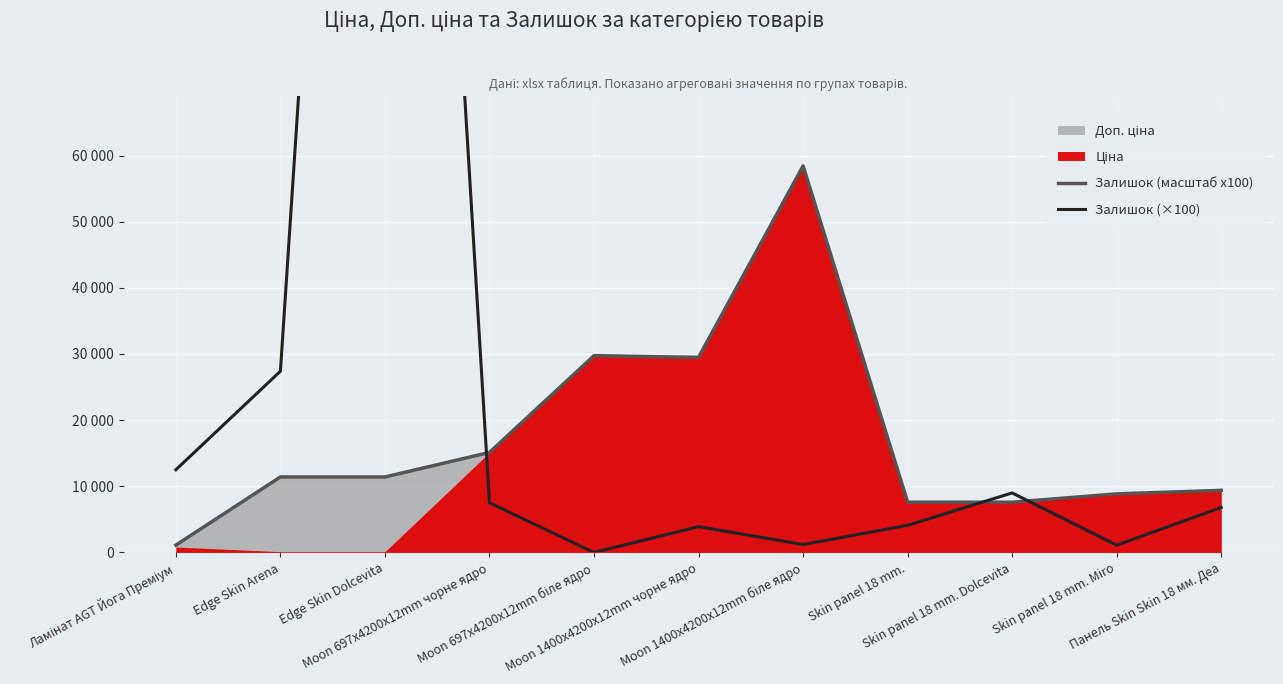

Is it true that Залишок (масштаб x100) equals 7596.5 at Skin panel 18 mm.?

True